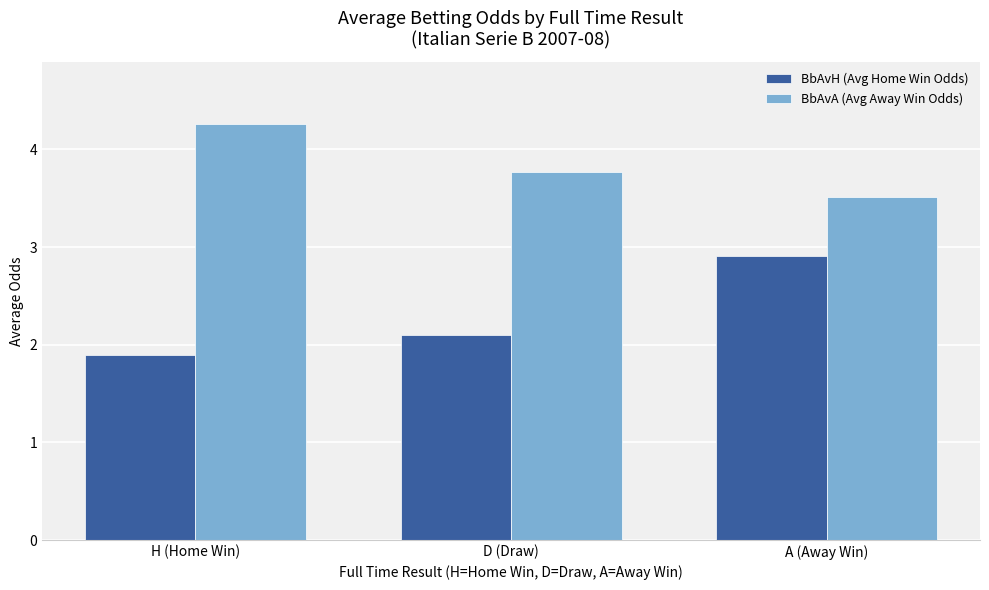

What is the maximum value shown in the chart?

4.3